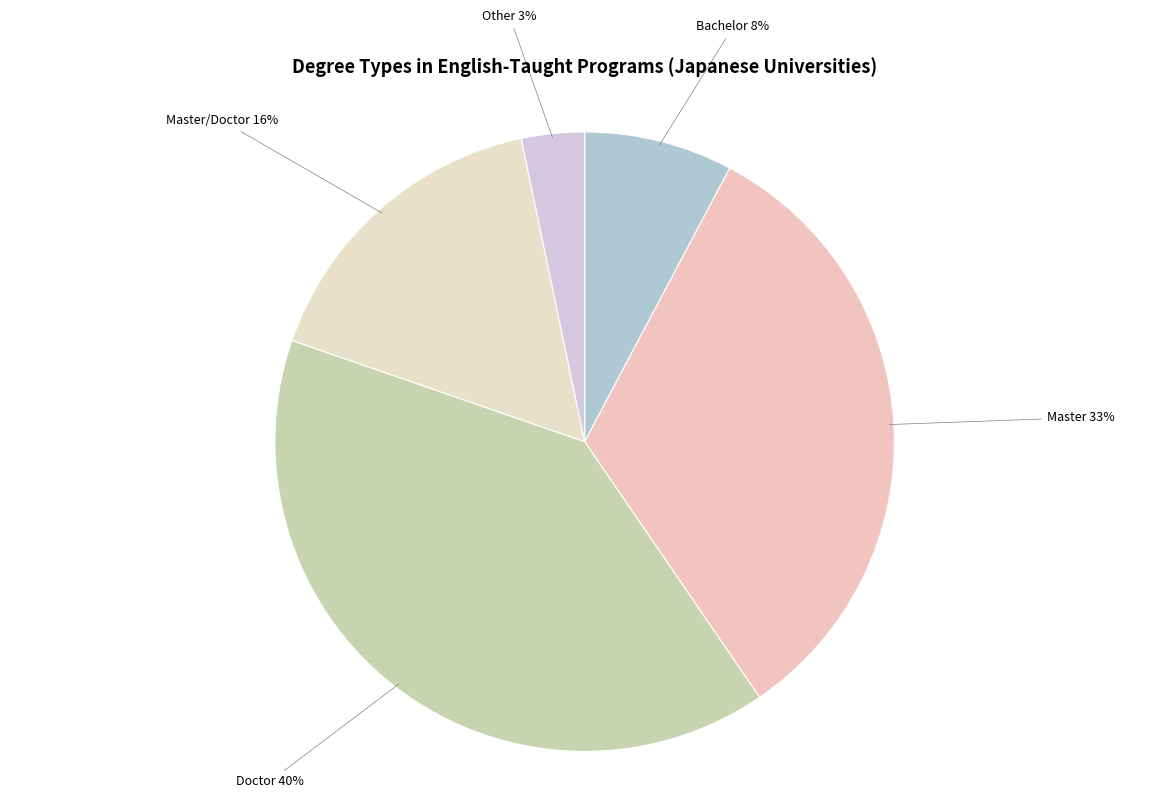

The Doctor slice represents 40% of the pie. True or false?

True